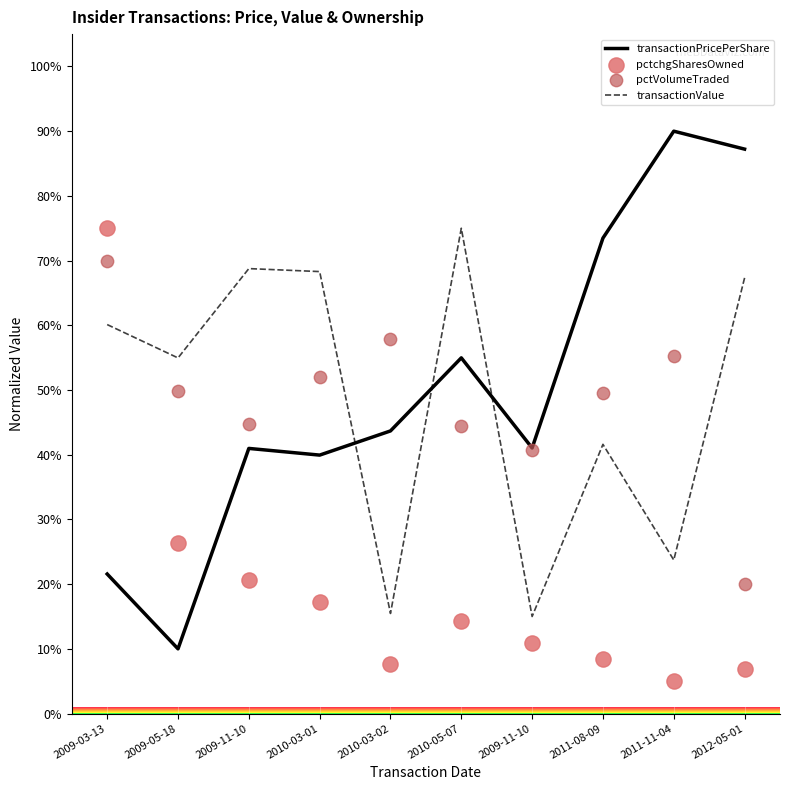

At which category is the sum across all series the highest?

2009-03-13